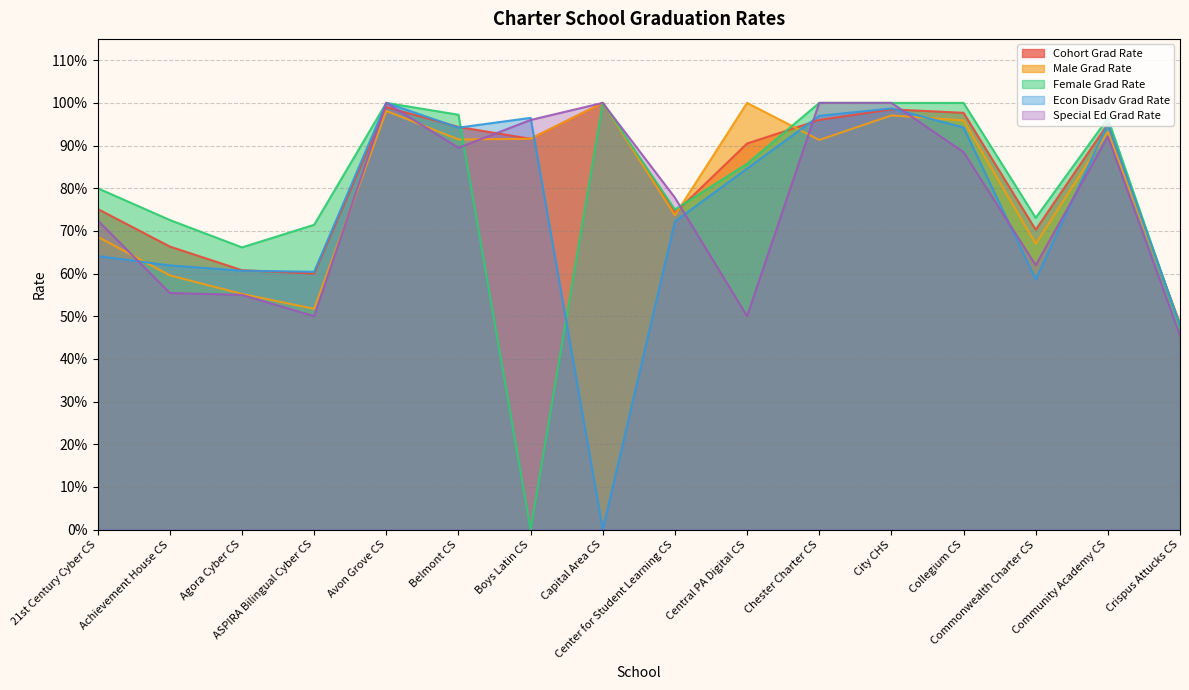

Reading right to left, what are all the values shown in this chart?

Cohort Grad Rate: Crispus Attucks CS=0.5	Community Academy CS=1.0	Commonwealth Charter CS=0.7	Collegium CS=1.0	City CHS=1.0	Chester Charter CS=1.0	Central PA Digital CS=0.9	Center for Student Learning CS=0.7	Capital Area CS=1.0	Boys Latin CS=0.9	Belmont CS=0.9	Avon Grove CS=1.0	ASPIRA Bilingual Cyber CS=0.6	Agora Cyber CS=0.6	Achievement House CS=0.7	21st Century Cyber CS=0.8
Male Grad Rate: Crispus Attucks CS=0.5	Community Academy CS=0.9	Commonwealth Charter CS=0.7	Collegium CS=1.0	City CHS=1.0	Chester Charter CS=0.9	Central PA Digital CS=1.0	Center for Student Learning CS=0.7	Capital Area CS=1.0	Boys Latin CS=0.9	Belmont CS=0.9	Avon Grove CS=1.0	ASPIRA Bilingual Cyber CS=0.5	Agora Cyber CS=0.6	Achievement House CS=0.6	21st Century Cyber CS=0.7
Female Grad Rate: Crispus Attucks CS=0.5	Community Academy CS=1.0	Commonwealth Charter CS=0.7	Collegium CS=1.0	City CHS=1.0	Chester Charter CS=1.0	Central PA Digital CS=0.9	Center for Student Learning CS=0.8	Capital Area CS=1.0	Boys Latin CS=0.0	Belmont CS=1.0	Avon Grove CS=1.0	ASPIRA Bilingual Cyber CS=0.7	Agora Cyber CS=0.7	Achievement House CS=0.7	21st Century Cyber CS=0.8
Econ Disadv Grad Rate: Crispus Attucks CS=0.5	Community Academy CS=1.0	Commonwealth Charter CS=0.6	Collegium CS=0.9	City CHS=1.0	Chester Charter CS=1.0	Central PA Digital CS=0.8	Center for Student Learning CS=0.7	Capital Area CS=0.0	Boys Latin CS=1.0	Belmont CS=0.9	Avon Grove CS=1.0	ASPIRA Bilingual Cyber CS=0.6	Agora Cyber CS=0.6	Achievement House CS=0.6	21st Century Cyber CS=0.6
Special Ed Grad Rate: Crispus Attucks CS=0.5	Community Academy CS=0.9	Commonwealth Charter CS=0.6	Collegium CS=0.9	City CHS=1.0	Chester Charter CS=1.0	Central PA Digital CS=0.5	Center for Student Learning CS=0.8	Capital Area CS=1.0	Boys Latin CS=1.0	Belmont CS=0.9	Avon Grove CS=1.0	ASPIRA Bilingual Cyber CS=0.5	Agora Cyber CS=0.6	Achievement House CS=0.6	21st Century Cyber CS=0.7